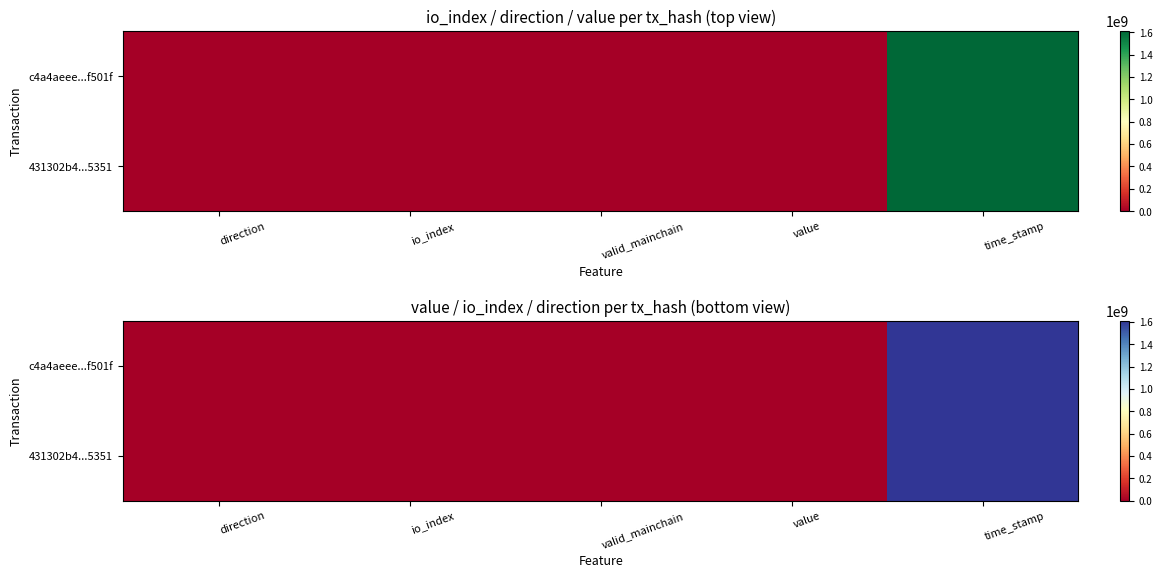

What is the sum of all 431302b4...5351 values?

1610030172.0